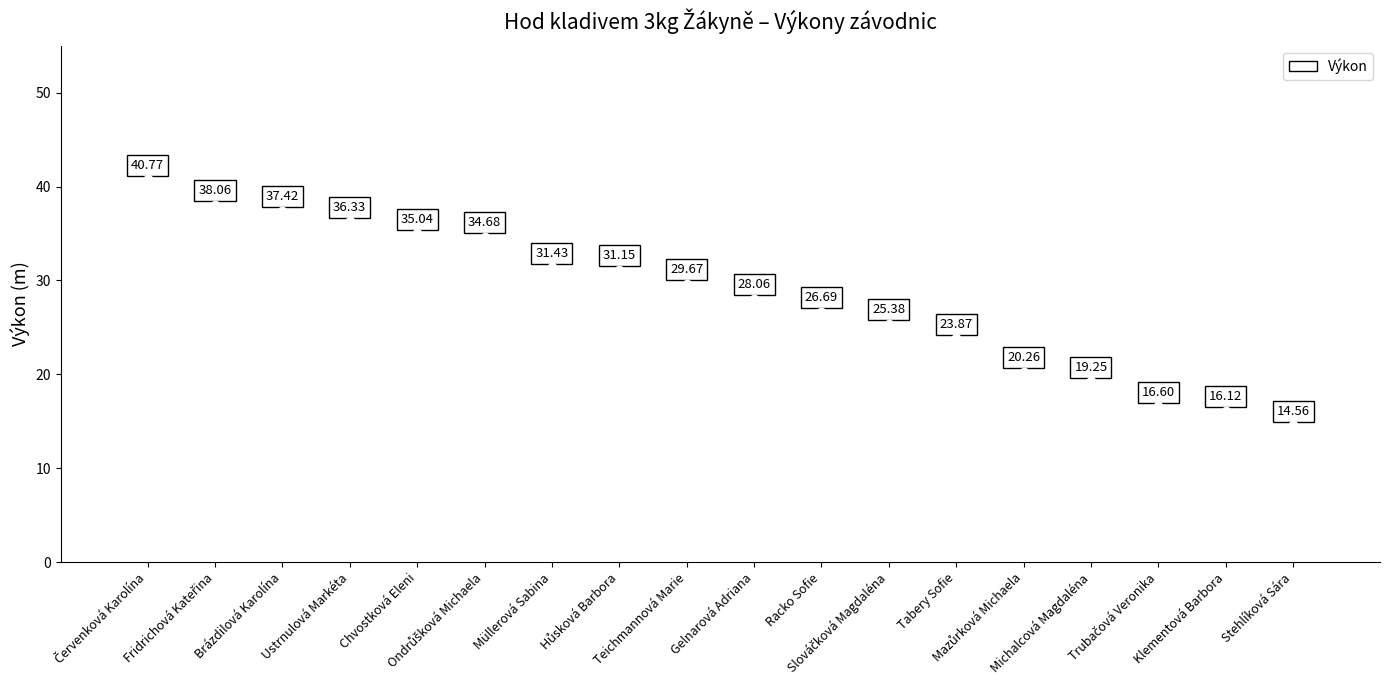

Which has a higher value, Trubačová Veronika or Racko Sofie?

Racko Sofie